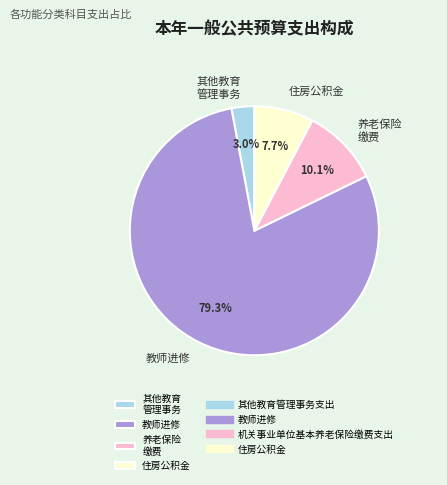

Which category has the biggest portion of the pie?

教师进修